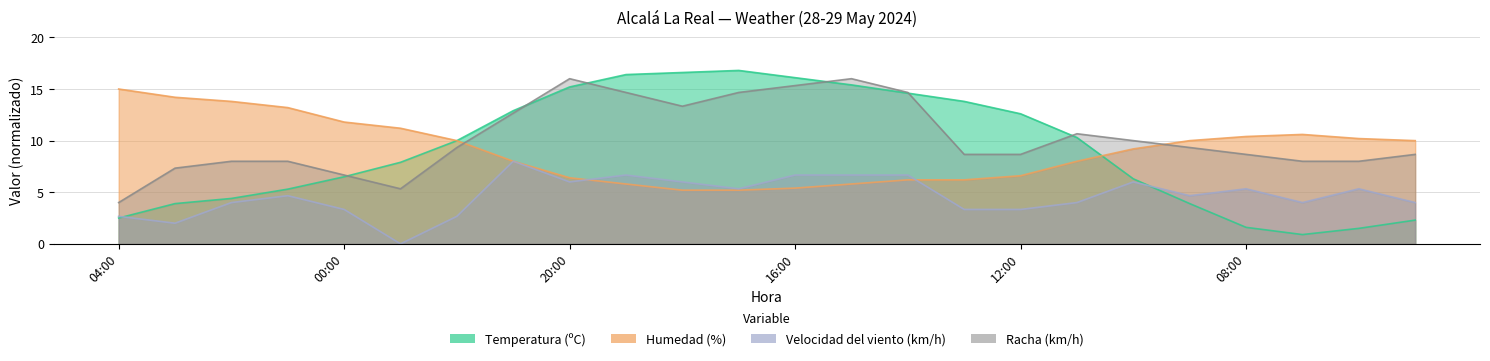

True or false: Velocidad del viento (km/h) has a value of 5.3 at 17:00.

True